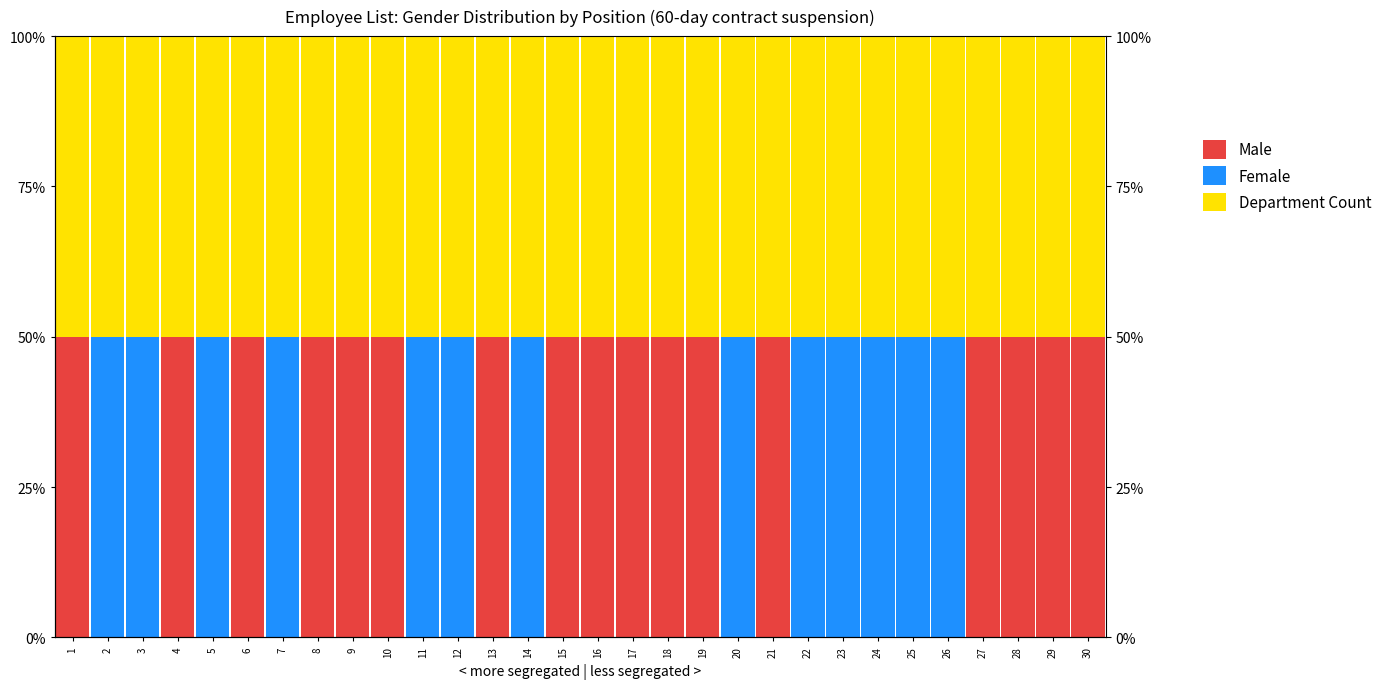

What is the total value across all series at 17?

100